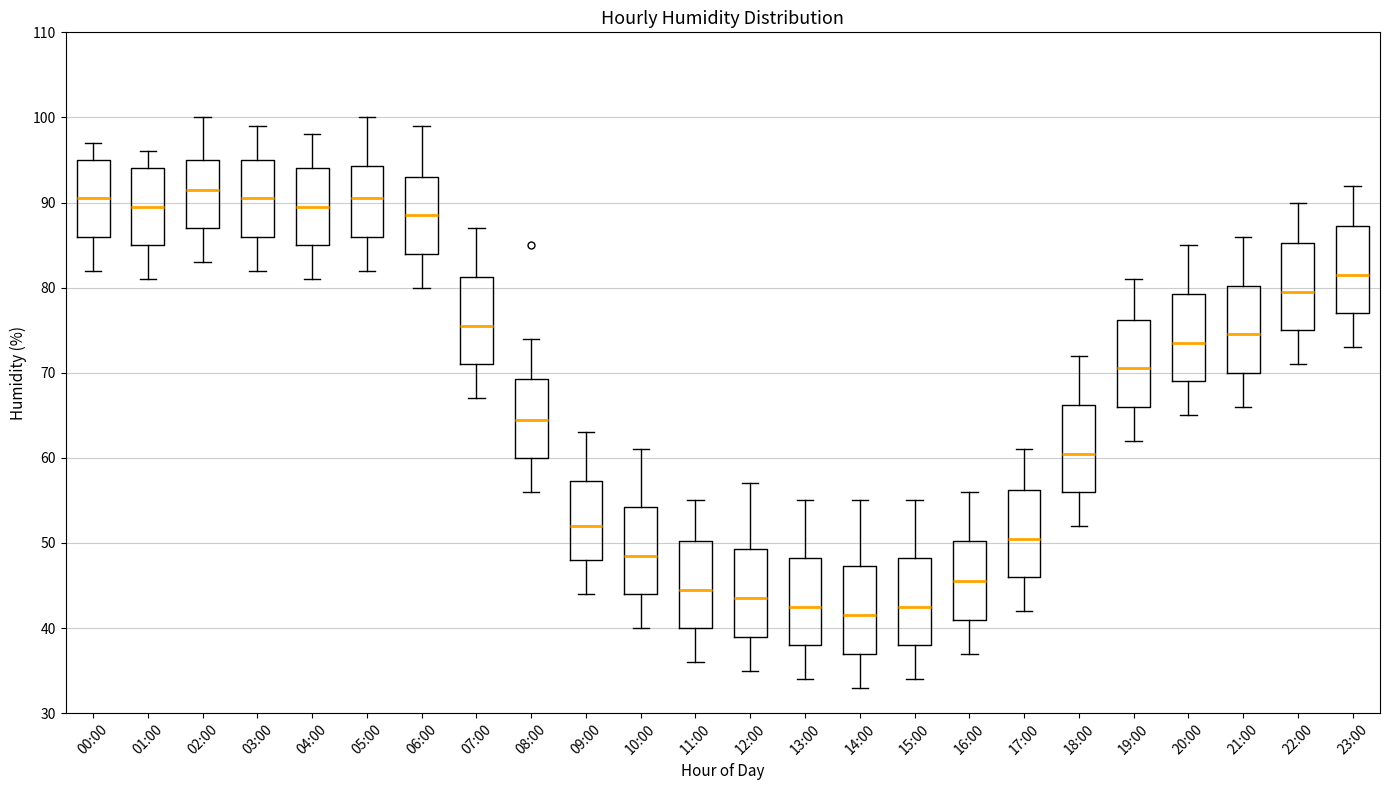

Reading left to right, transcribe this box plot: for each box, give where its median line is, the range the box spans, and where its two whiskers end, as read against the y-axis. The values are not printed on the chart, so give them approximately, as read against the axis.

00:00: median 91, box 86 to 95, whiskers 82 to 97
01:00: median 90, box 85 to 94, whiskers 81 to 96
02:00: median 92, box 87 to 95, whiskers 83 to 100
03:00: median 91, box 86 to 95, whiskers 82 to 99
04:00: median 90, box 85 to 94, whiskers 81 to 98
05:00: median 91, box 86 to 94, whiskers 82 to 100
06:00: median 89, box 84 to 93, whiskers 80 to 99
07:00: median 76, box 71 to 81, whiskers 67 to 87
08:00: median 65, box 60 to 69, whiskers 56 to 74
09:00: median 52, box 48 to 57, whiskers 44 to 63
10:00: median 49, box 44 to 54, whiskers 40 to 61
11:00: median 45, box 40 to 50, whiskers 36 to 55
12:00: median 44, box 39 to 49, whiskers 35 to 57
13:00: median 43, box 38 to 48, whiskers 34 to 55
14:00: median 42, box 37 to 47, whiskers 33 to 55
15:00: median 43, box 38 to 48, whiskers 34 to 55
16:00: median 46, box 41 to 50, whiskers 37 to 56
17:00: median 51, box 46 to 56, whiskers 42 to 61
18:00: median 61, box 56 to 66, whiskers 52 to 72
19:00: median 71, box 66 to 76, whiskers 62 to 81
20:00: median 74, box 69 to 79, whiskers 65 to 85
21:00: median 75, box 70 to 80, whiskers 66 to 86
22:00: median 80, box 75 to 85, whiskers 71 to 90
23:00: median 82, box 77 to 87, whiskers 73 to 92